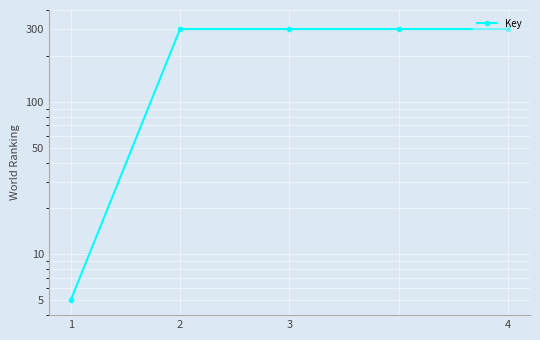

Count the number of values greater than 299.

4